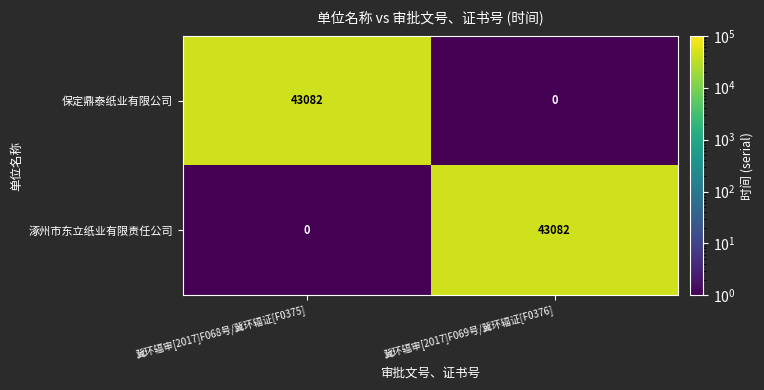

How many data points does each series have?

2